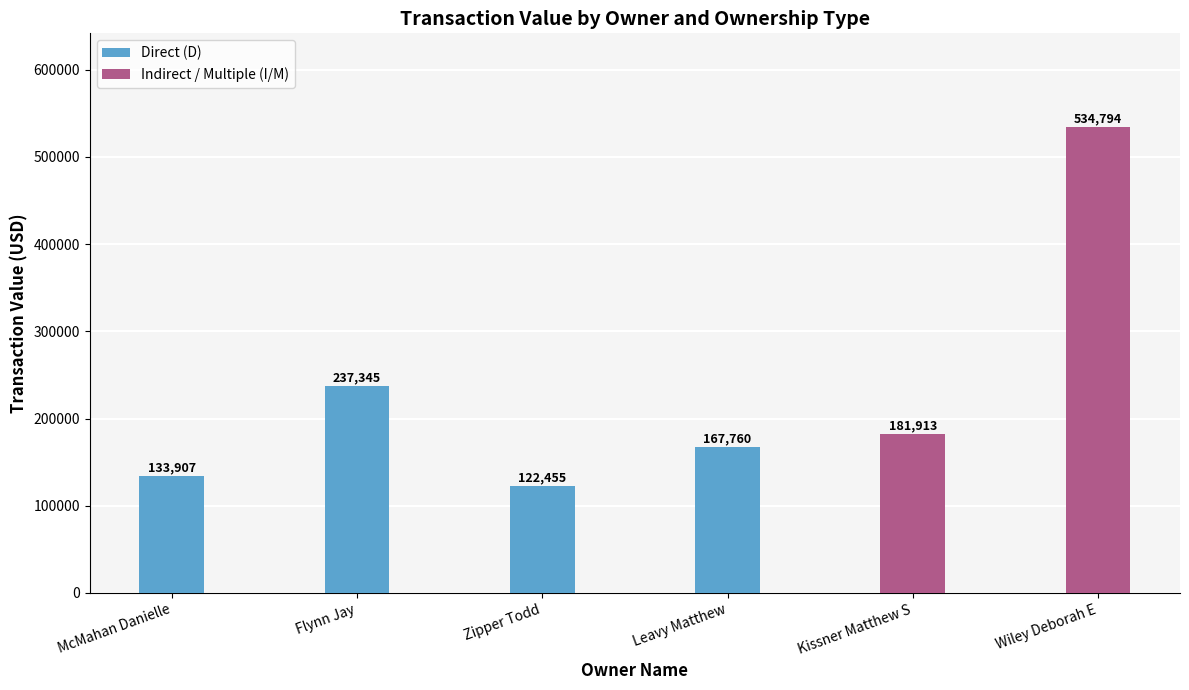

List the labels in order of Direct (D) value, smallest first.

Zipper Todd, McMahan Danielle, Leavy Matthew, Flynn Jay